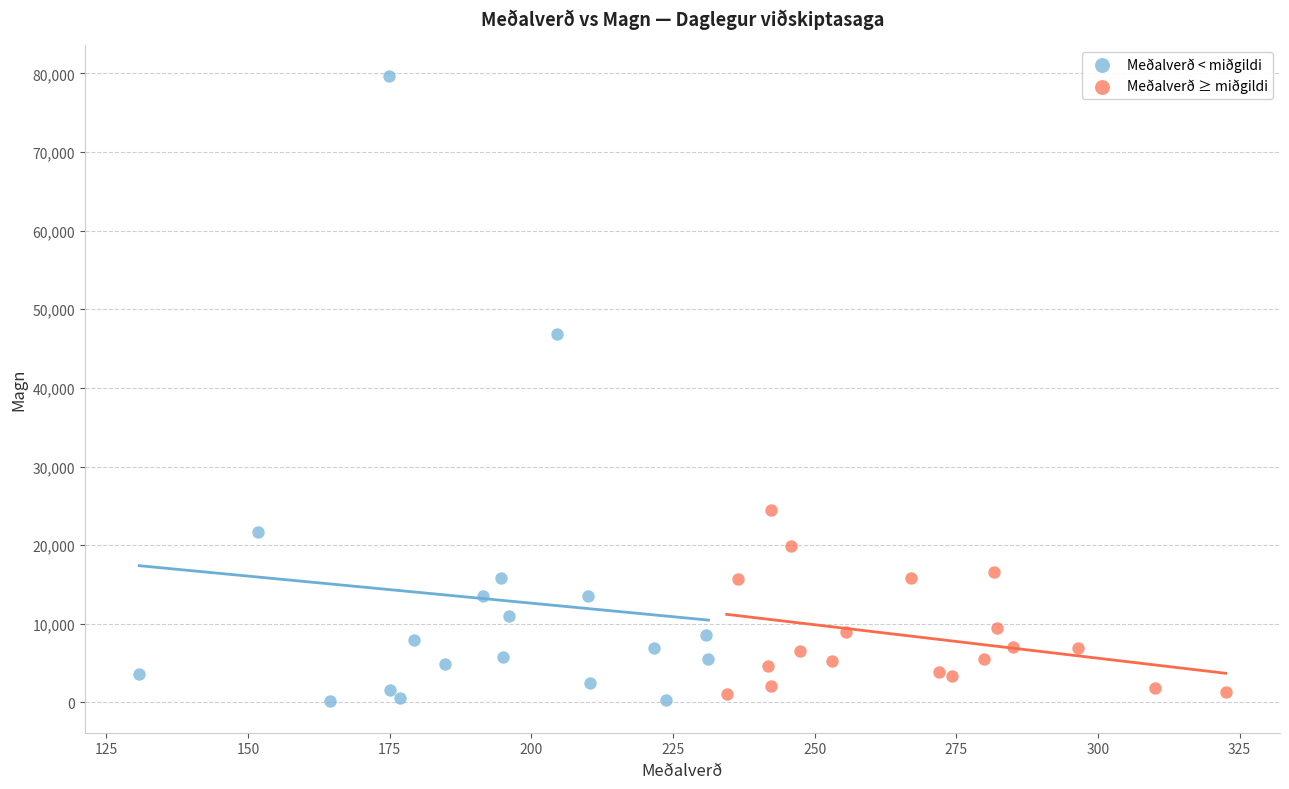

What are all the series names shown in the legend?

Meðalverð < miðgildi, Meðalverð ≥ miðgildi